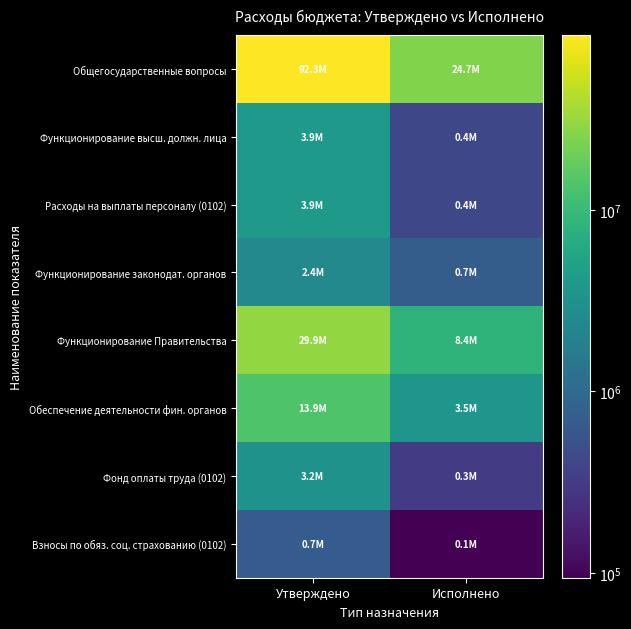

What is the spread (max minus min) of values at Утверждено?

91593805.9